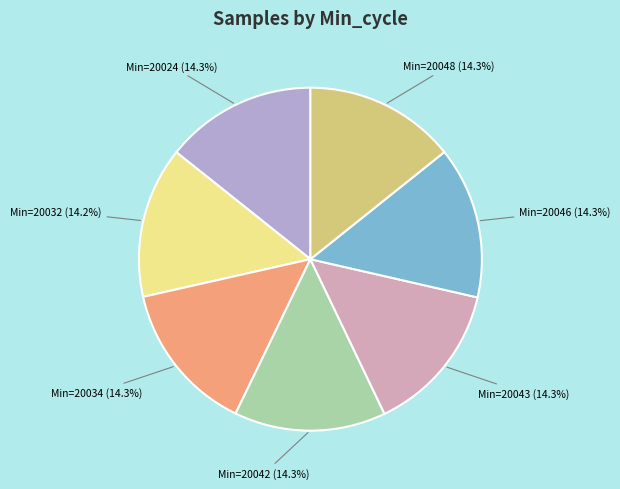

Does Min=20042 (14.3%) represent more than half of the total?

No